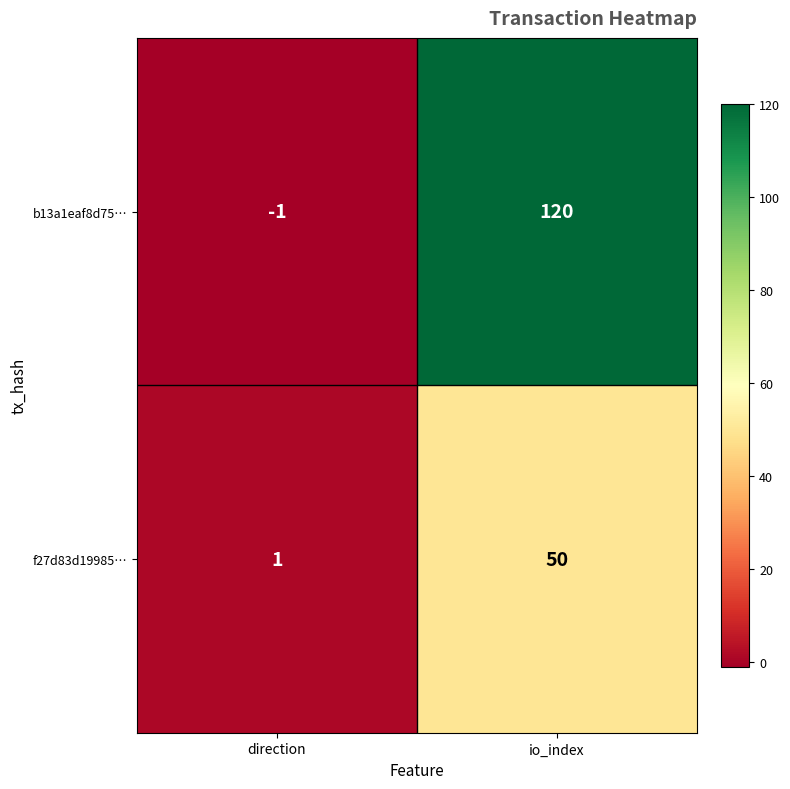

At which category is the sum across all series the highest?

io_index